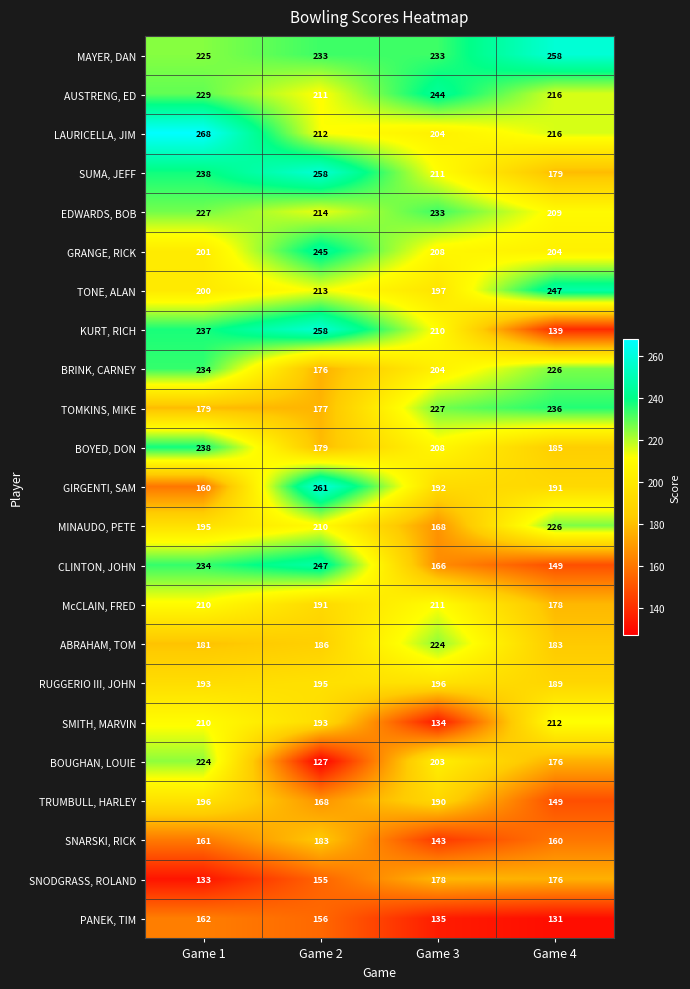

Is it true that MAYER, DAN equals 233 at Game 2?

True